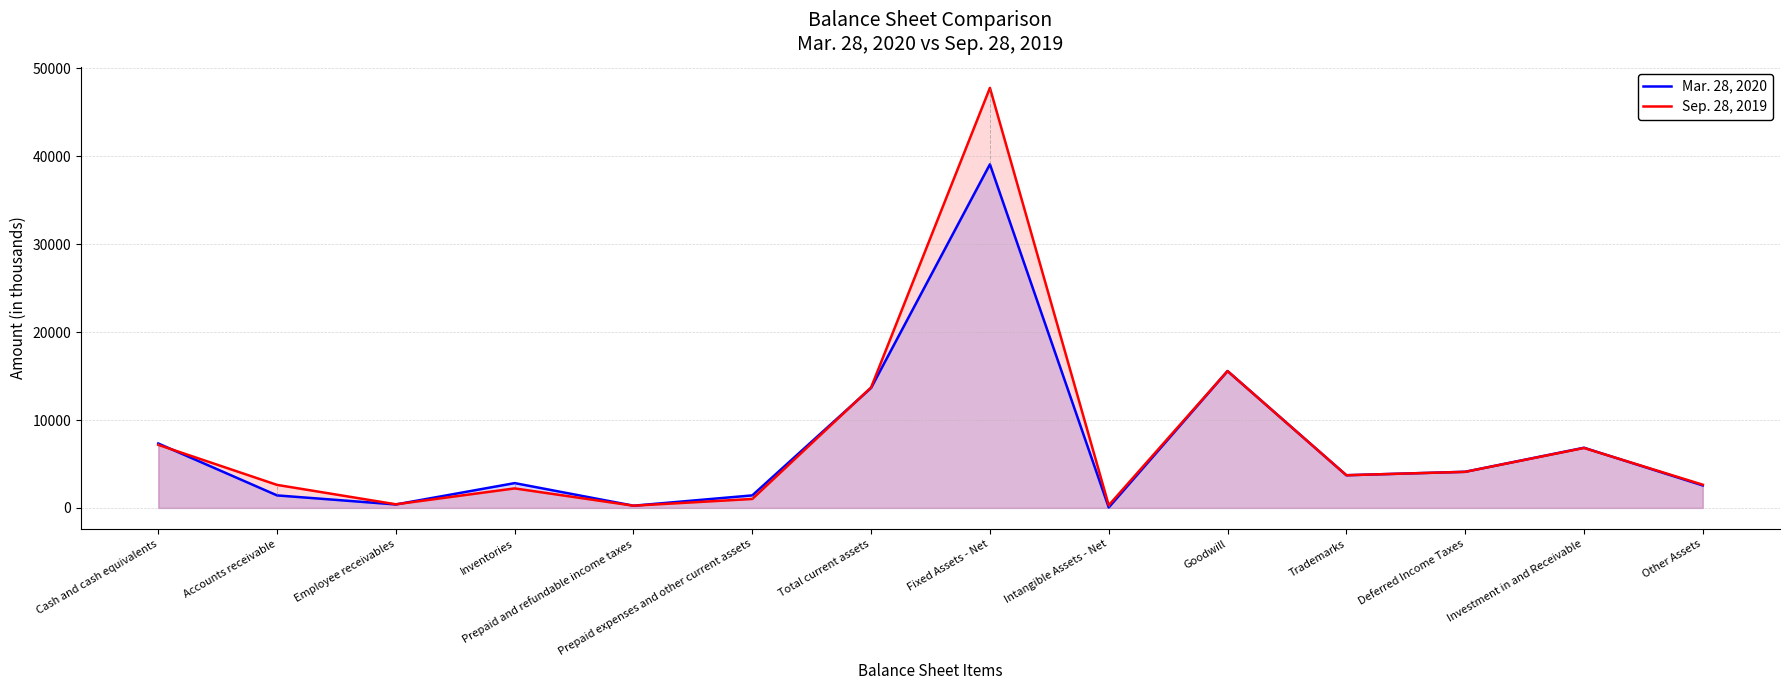

What position from the right is Fixed Assets - Net?

7